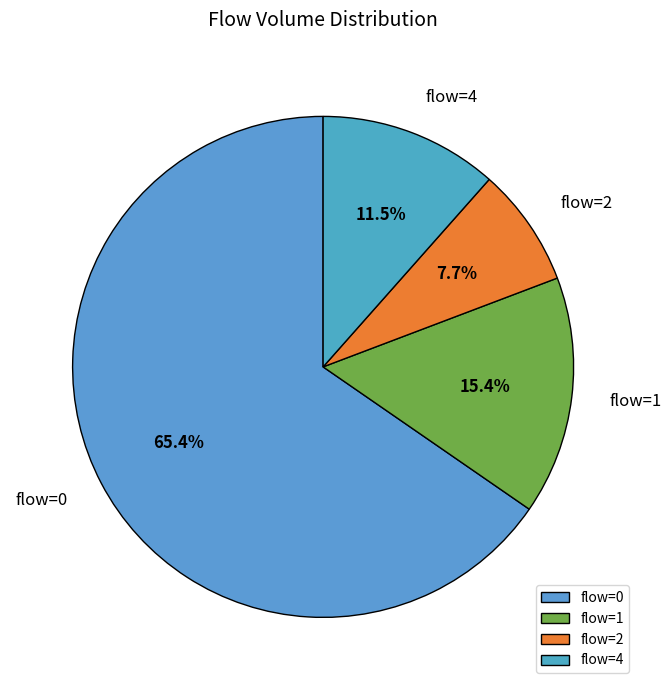

What percentage do flow=4 and flow=2 together represent?

19.2%